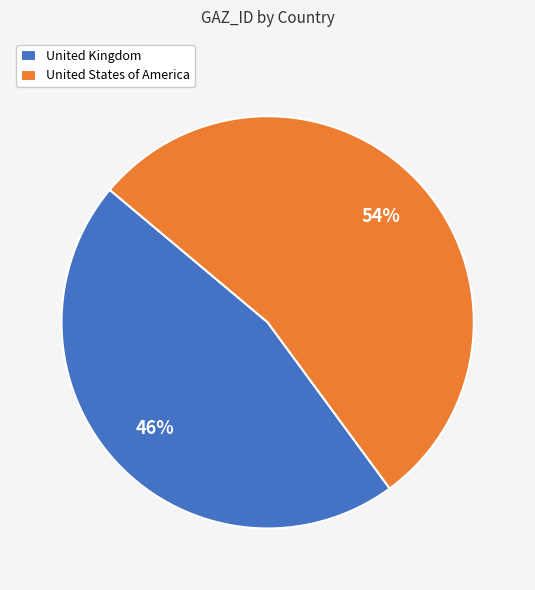

To the nearest percent, what percentage of the pie is United Kingdom?

46%